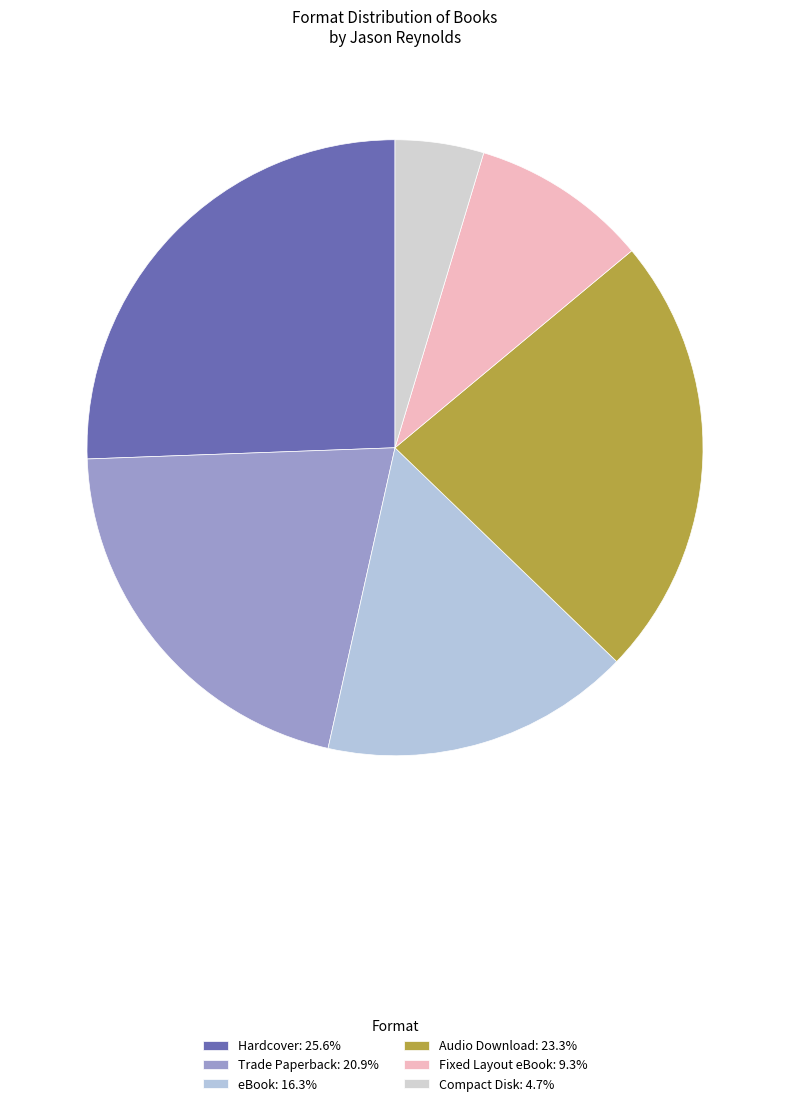

Is it true that Fixed Layout eBook is 3% of the pie?

False